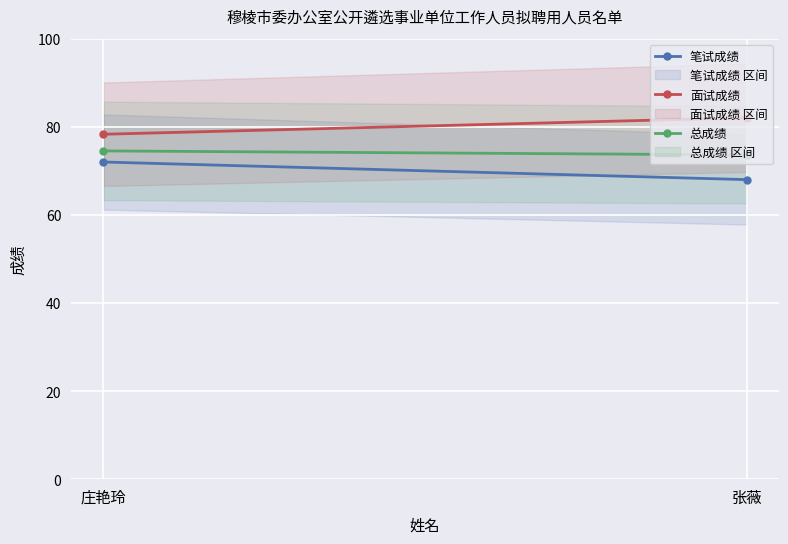

What is the sum of the 总成绩 values at 庄艳玲 and 张薇?

148.1